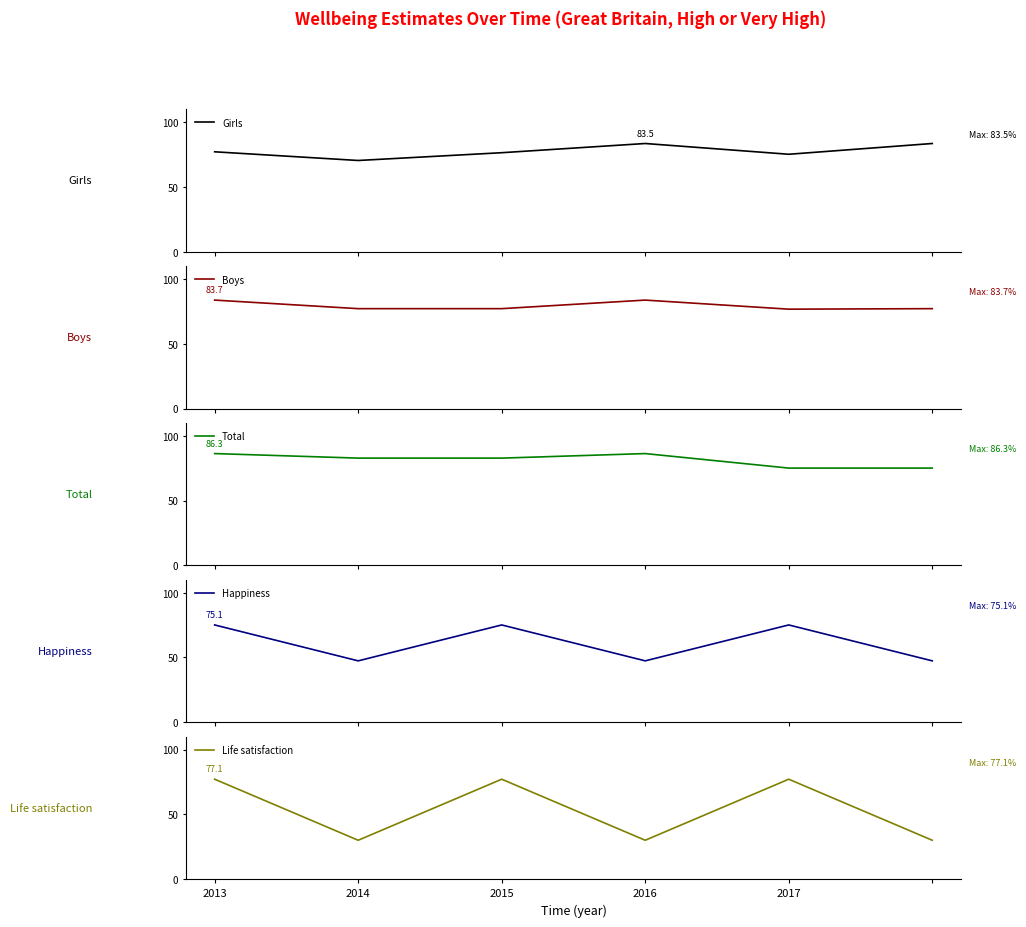

True or false: Girls and Happiness intersect in this chart.

False